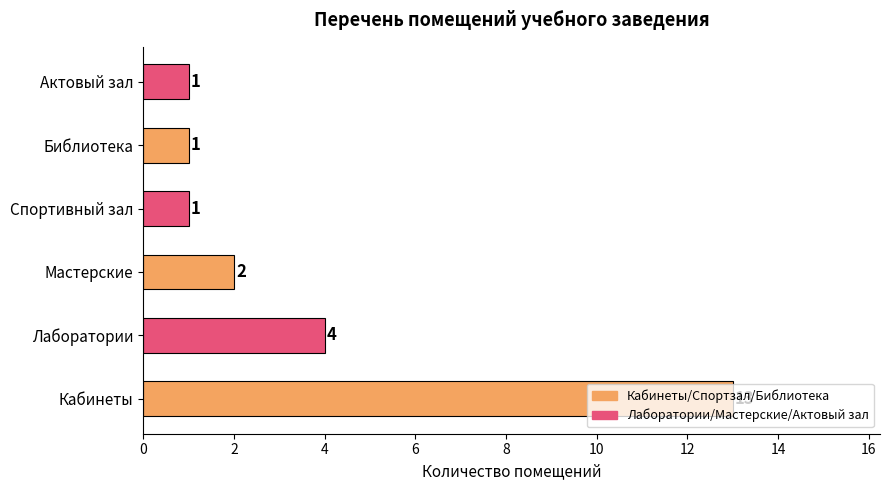

What is the average value?

4